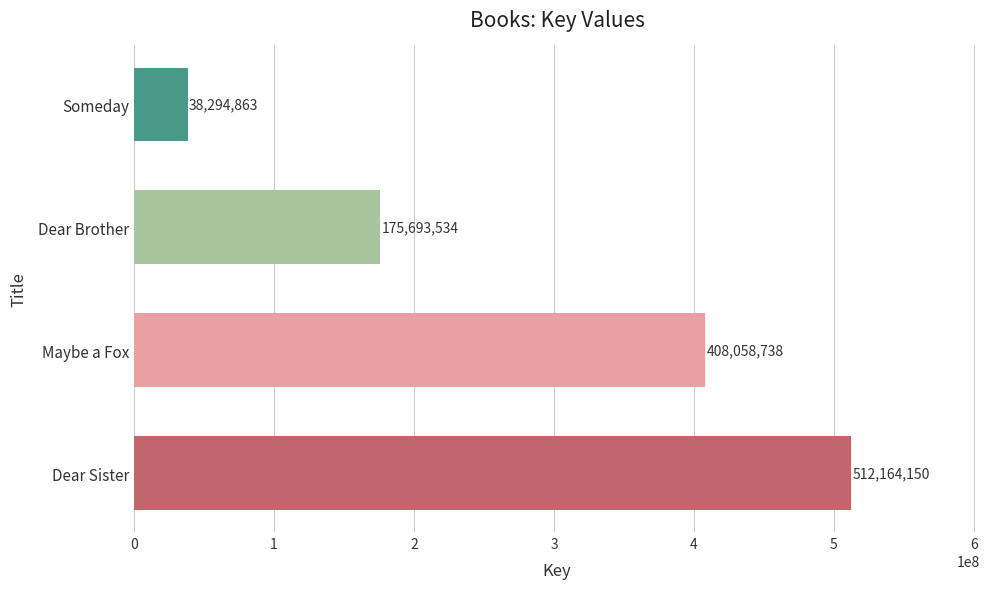

How many categories are shown in the chart?

4